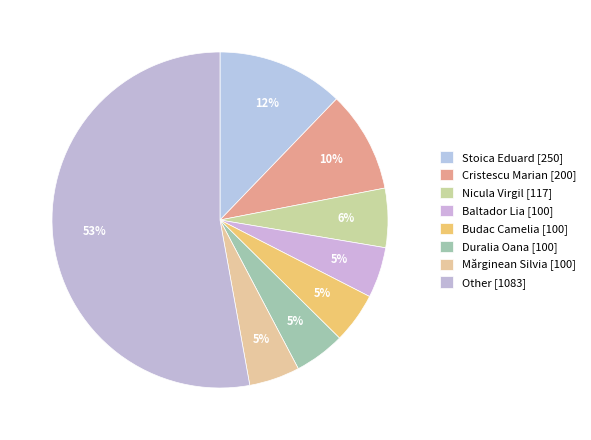

How many slices are in this pie chart?

8